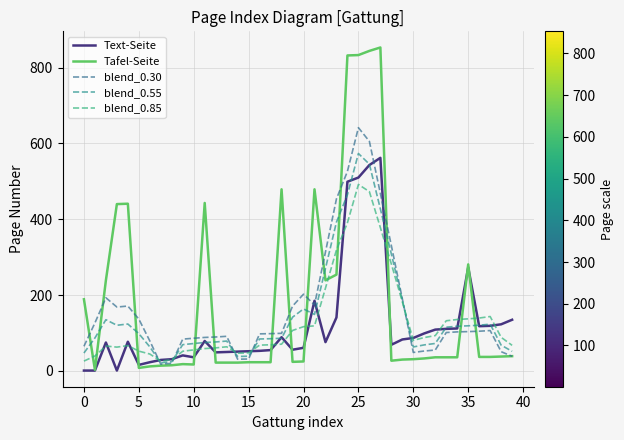

Which series has the largest total across all categories?

Tafel-Seite